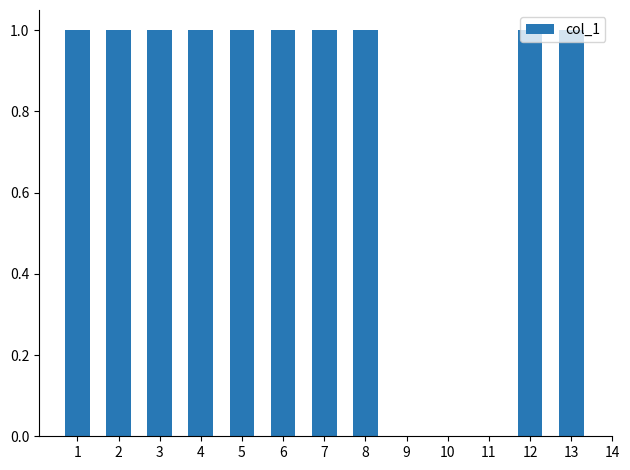

Reading right to left, extract all data points from this chart.

13	12	8	7	6	5	4	3	2	1